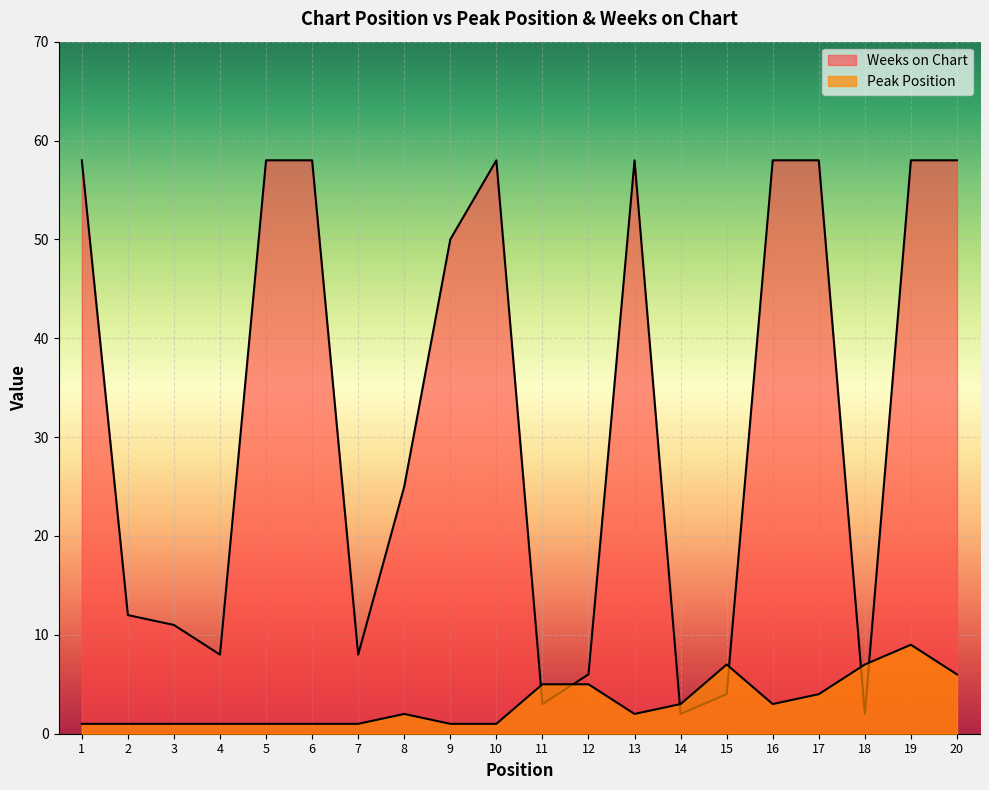

Reading left to right, transcribe all the data shown in this chart.

Peak Position: 1=1	2=1	3=1	4=1	5=1	6=1	7=1	8=2	9=1	10=1	11=5	12=5	13=2	14=3	15=7	16=3	17=4	18=7	19=9	20=6
Weeks on Chart: 1=58	2=12	3=11	4=8	5=58	6=58	7=8	8=25	9=50	10=58	11=3	12=6	13=58	14=2	15=4	16=58	17=58	18=2	19=58	20=58